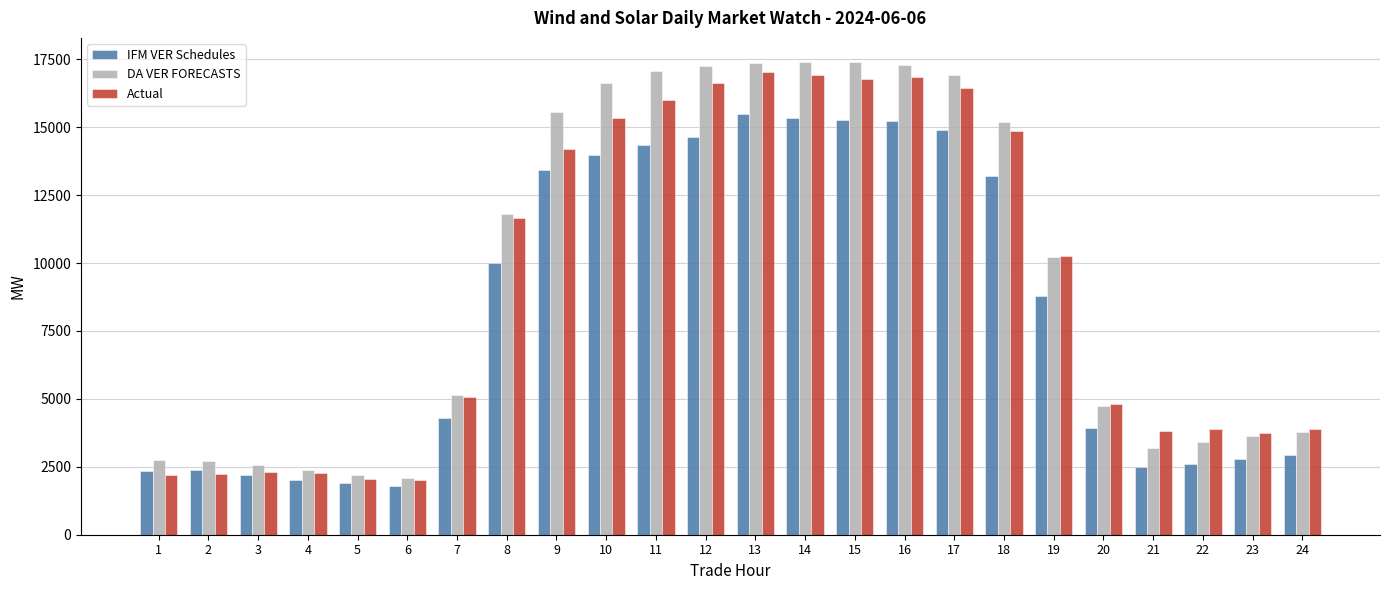

Rank the series by their maximum value, from highest to lowest.

DA VER FORECASTS, Actual, IFM VER Schedules